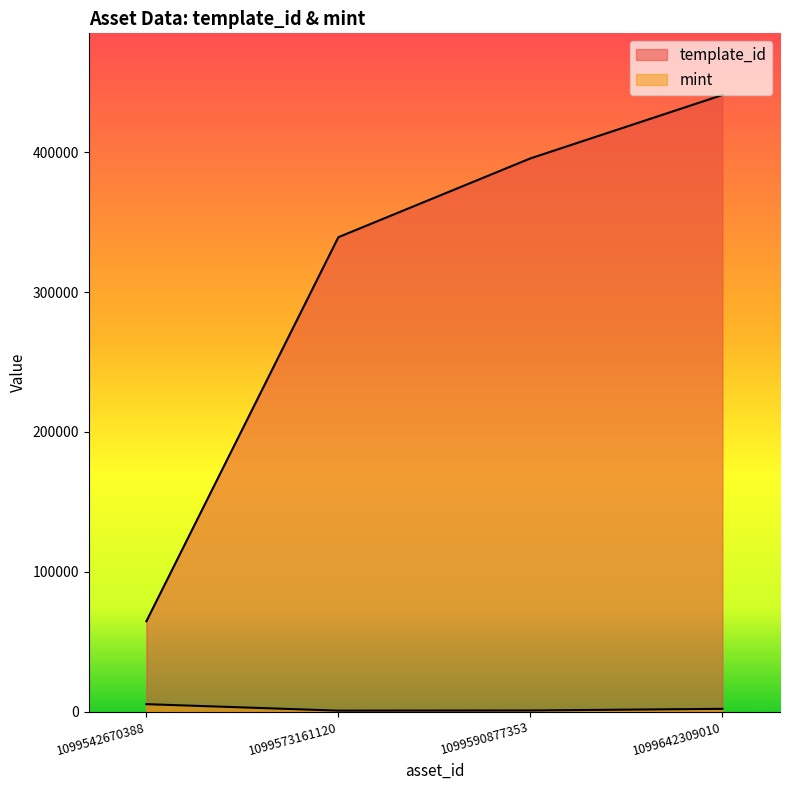

True or false: mint has a value of 758 at 1099573161120.

True